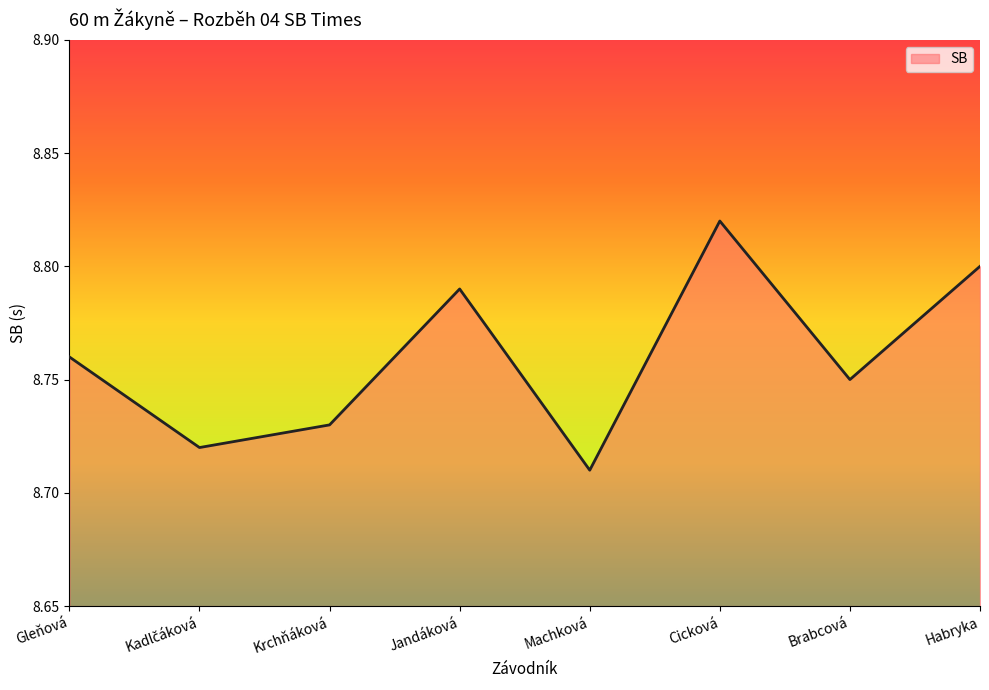

Is it true that the value at Brabcová is 8.8?

True